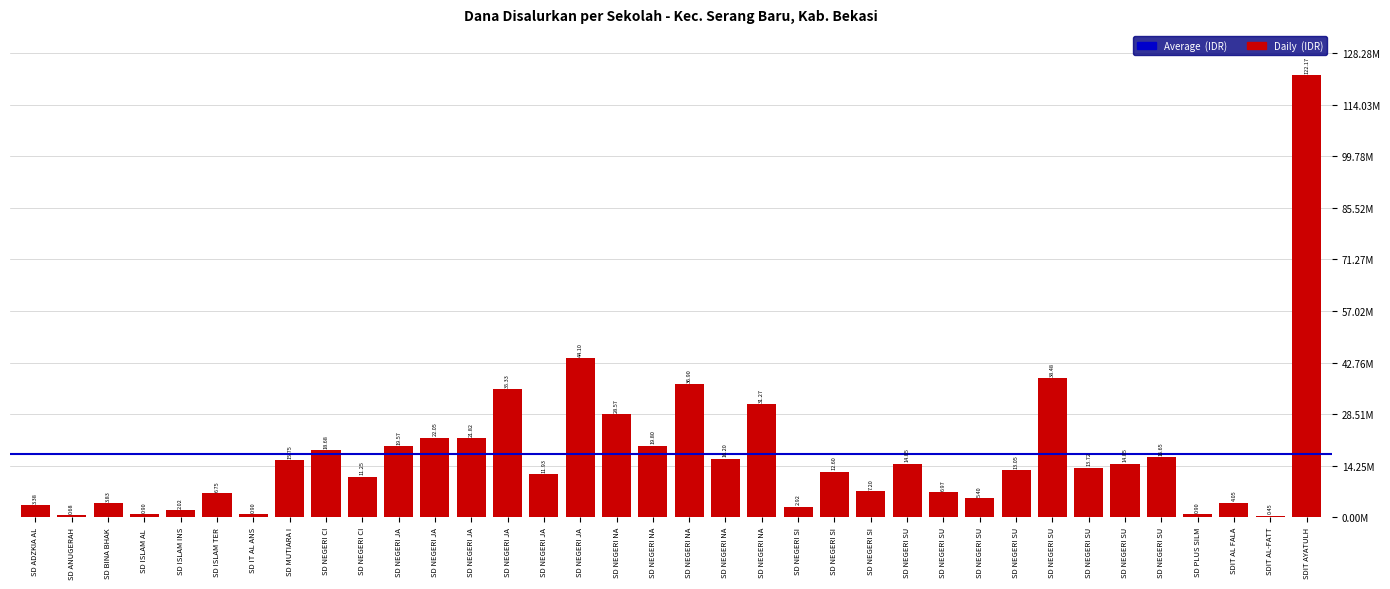

What is the label of the 35th bar from the left?

SDIT AL-FATT